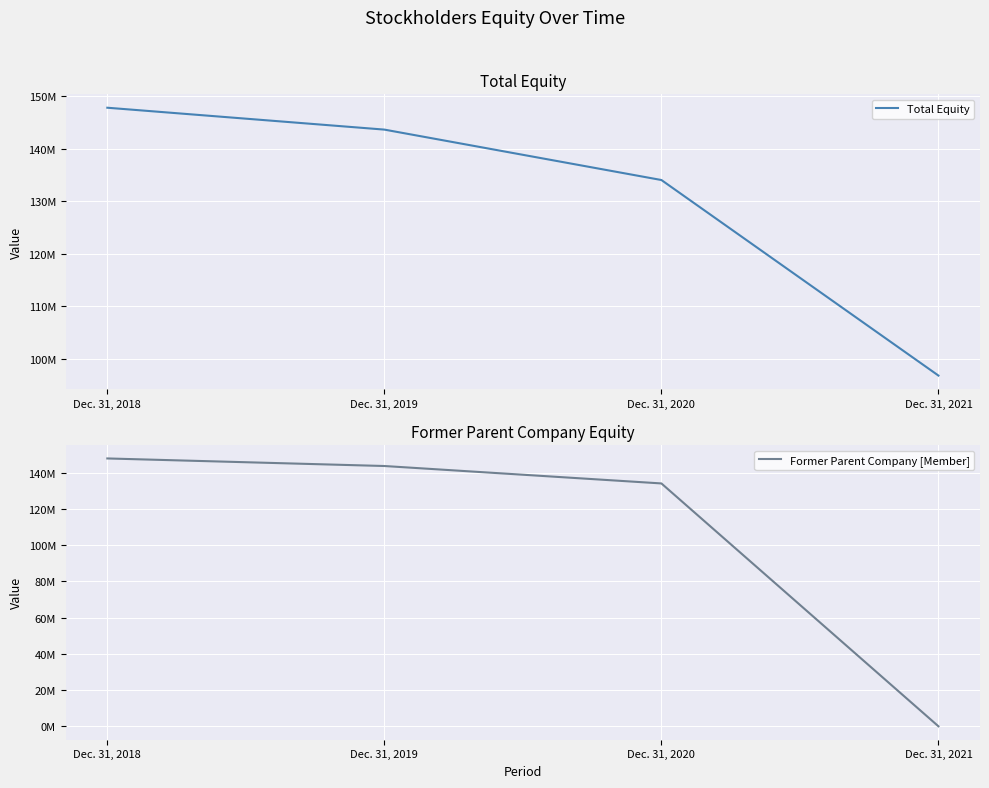

Where is Total Equity nearest to the value 122301387?

Dec. 31, 2020